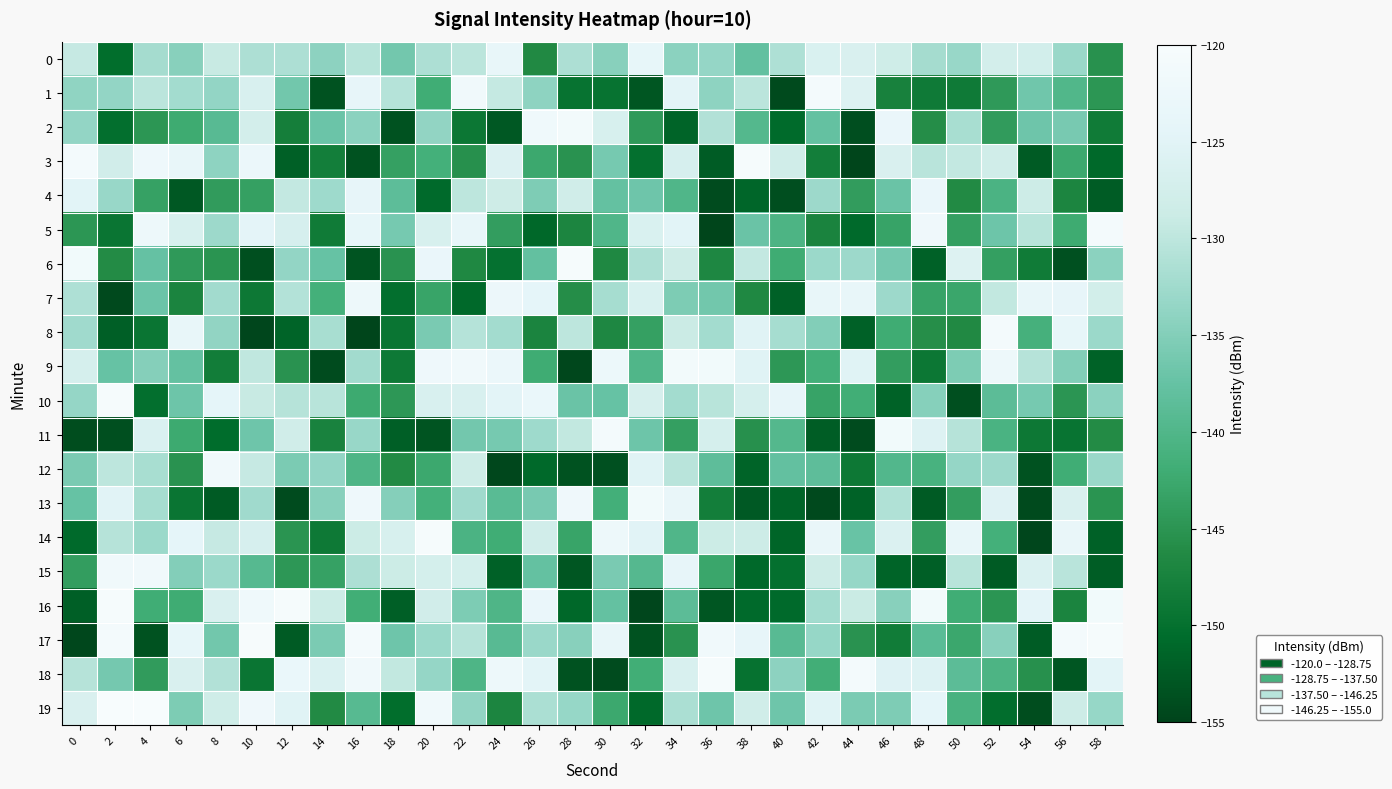

How many data points does each series have?

30